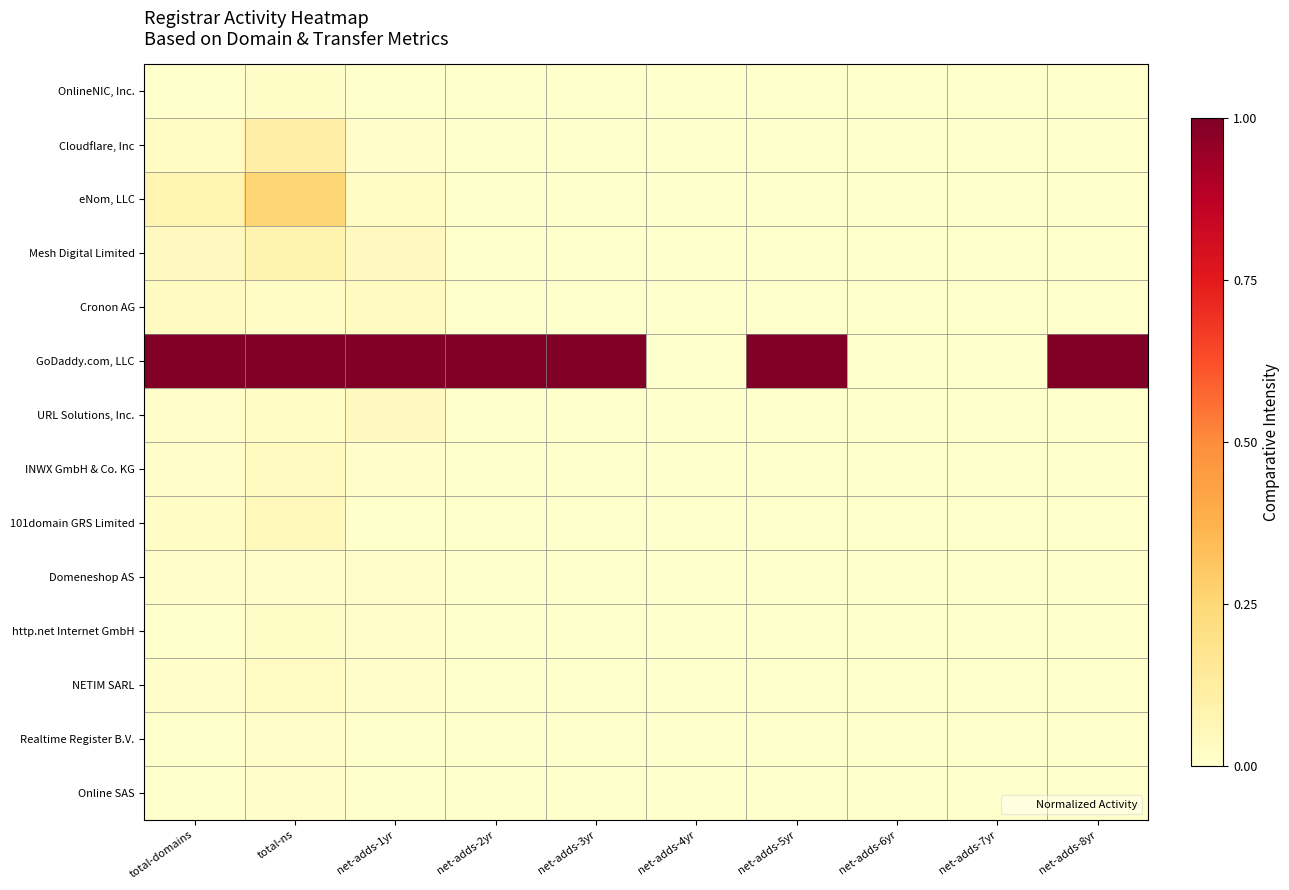

List the series in order of their peak value, highest first.

GoDaddy.com, LLC, eNom, LLC, Cloudflare, Inc, Mesh Digital Limited, 101domain GRS Limited, URL Solutions, Inc., INWX GmbH & Co. KG, Cronon AG, NETIM SARL, OnlineNIC, Inc., http.net Internet GmbH, Domeneshop AS, Realtime Register B.V., Online SAS